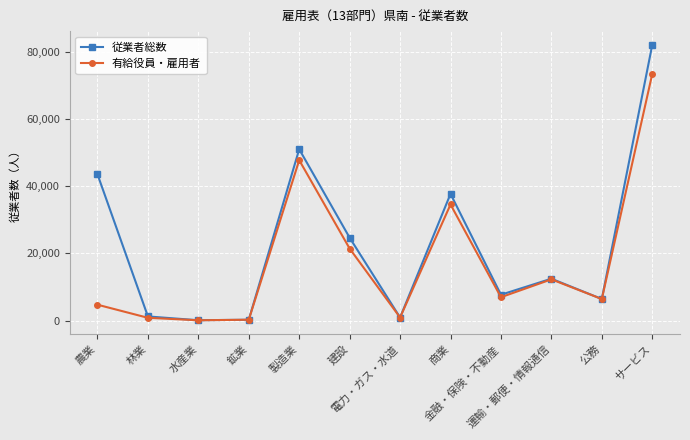

The value of 有給役員・雇用者 at 鉱業 is 233. True or false?

True